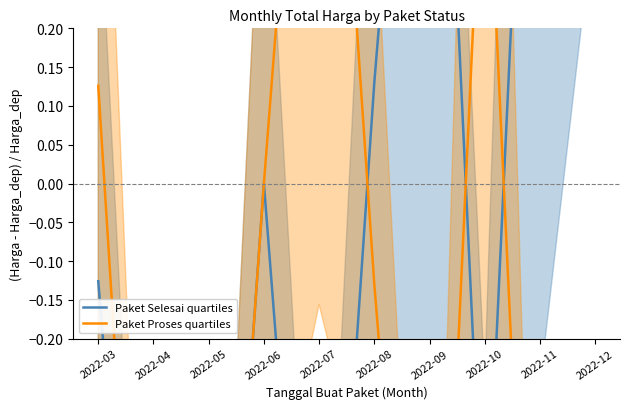

What is the maximum value for Paket Proses quartiles?

0.9